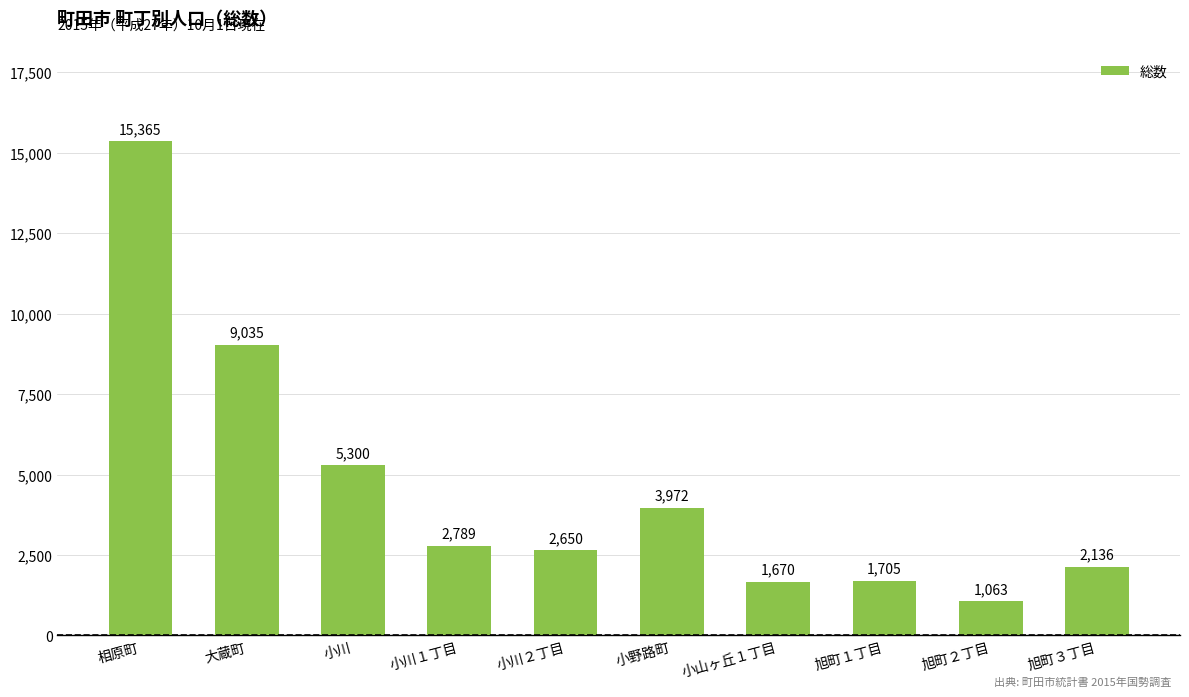

Count the number of data series in this chart.

1